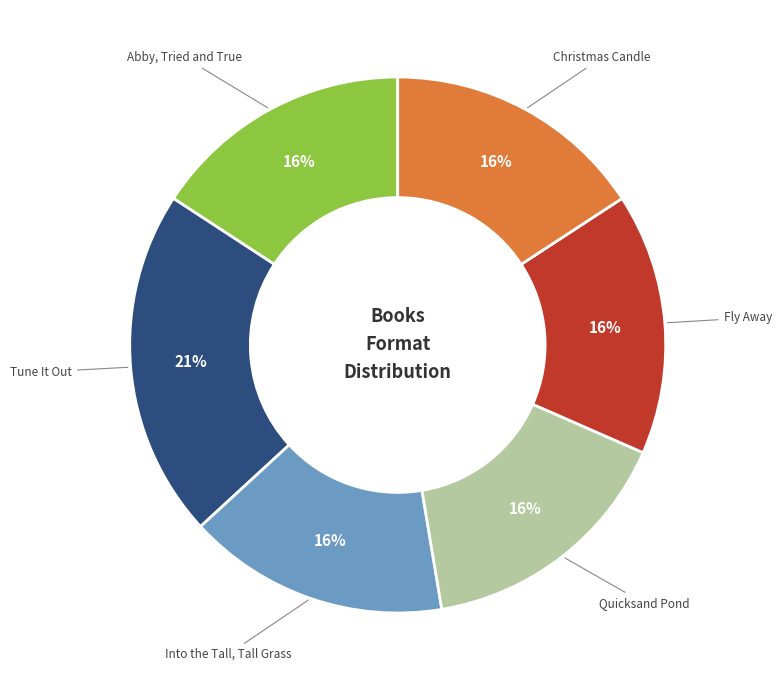

Is there any slice that represents more than half of the pie?

No